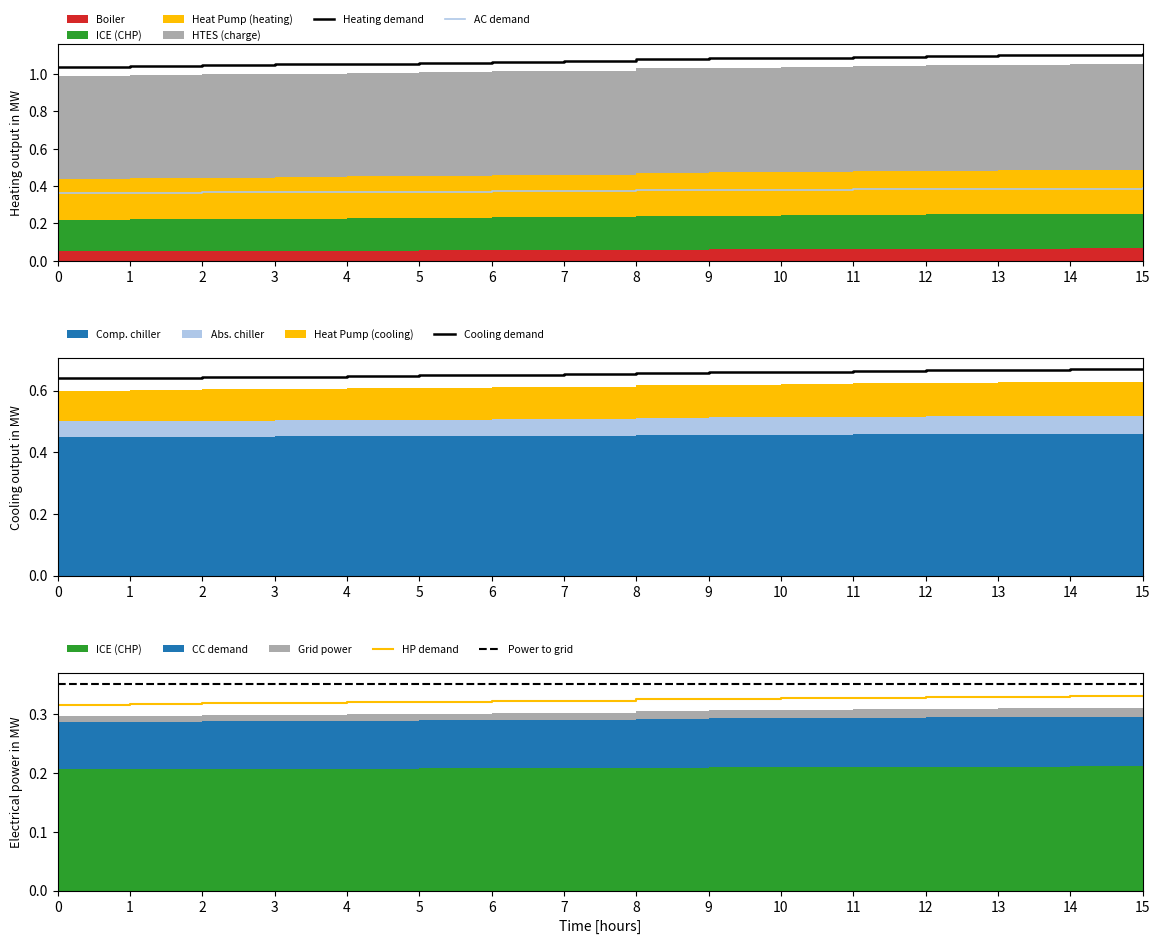

Reading left to right, extract all data points from this chart.

Heating demand: 1.0	1.0	1.0	1.1	1.1	1.1	1.1	1.1	1.1	1.1	1.1	1.1	1.1	1.1	1.1	1.1
AC demand: 0.4	0.4	0.4	0.4	0.4	0.4	0.4	0.4	0.4	0.4	0.4	0.4	0.4	0.4	0.4	0.4
Cooling demand: 0.6	0.6	0.6	0.6	0.6	0.6	0.7	0.7	0.7	0.7	0.7	0.7	0.7	0.7	0.7	0.7
HP demand: 0.3	0.3	0.3	0.3	0.3	0.3	0.3	0.3	0.3	0.3	0.3	0.3	0.3	0.3	0.3	0.3
Power to grid: 0.4	0.4	0.4	0.4	0.4	0.4	0.4	0.4	0.4	0.4	0.4	0.4	0.4	0.4	0.4	0.4